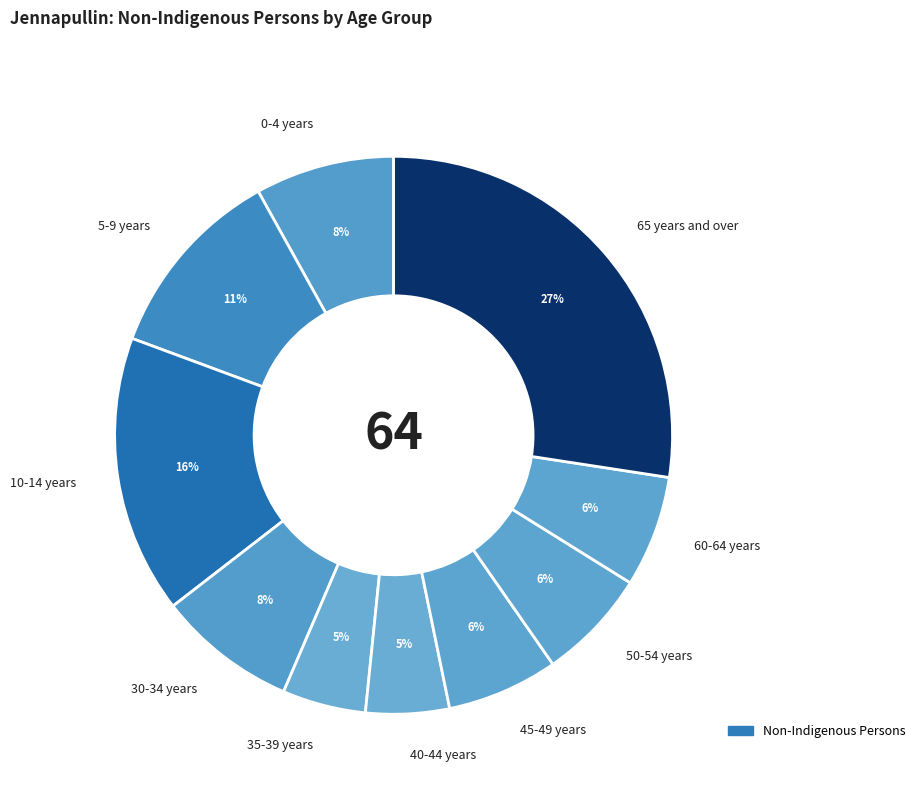

To the nearest percent, what is the difference between the 5-9 years and 10-14 years slice percentages?

5%